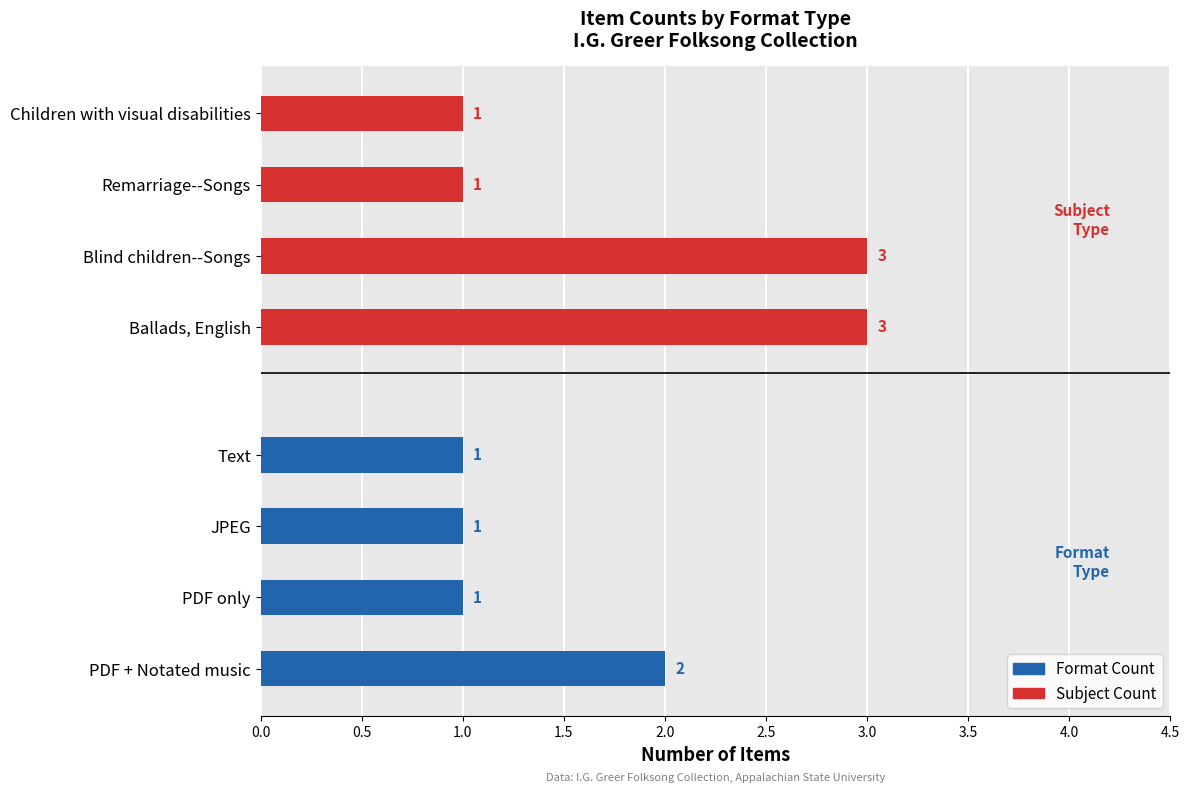

The value of Format Count at 1.0 is 1. True or false?

False